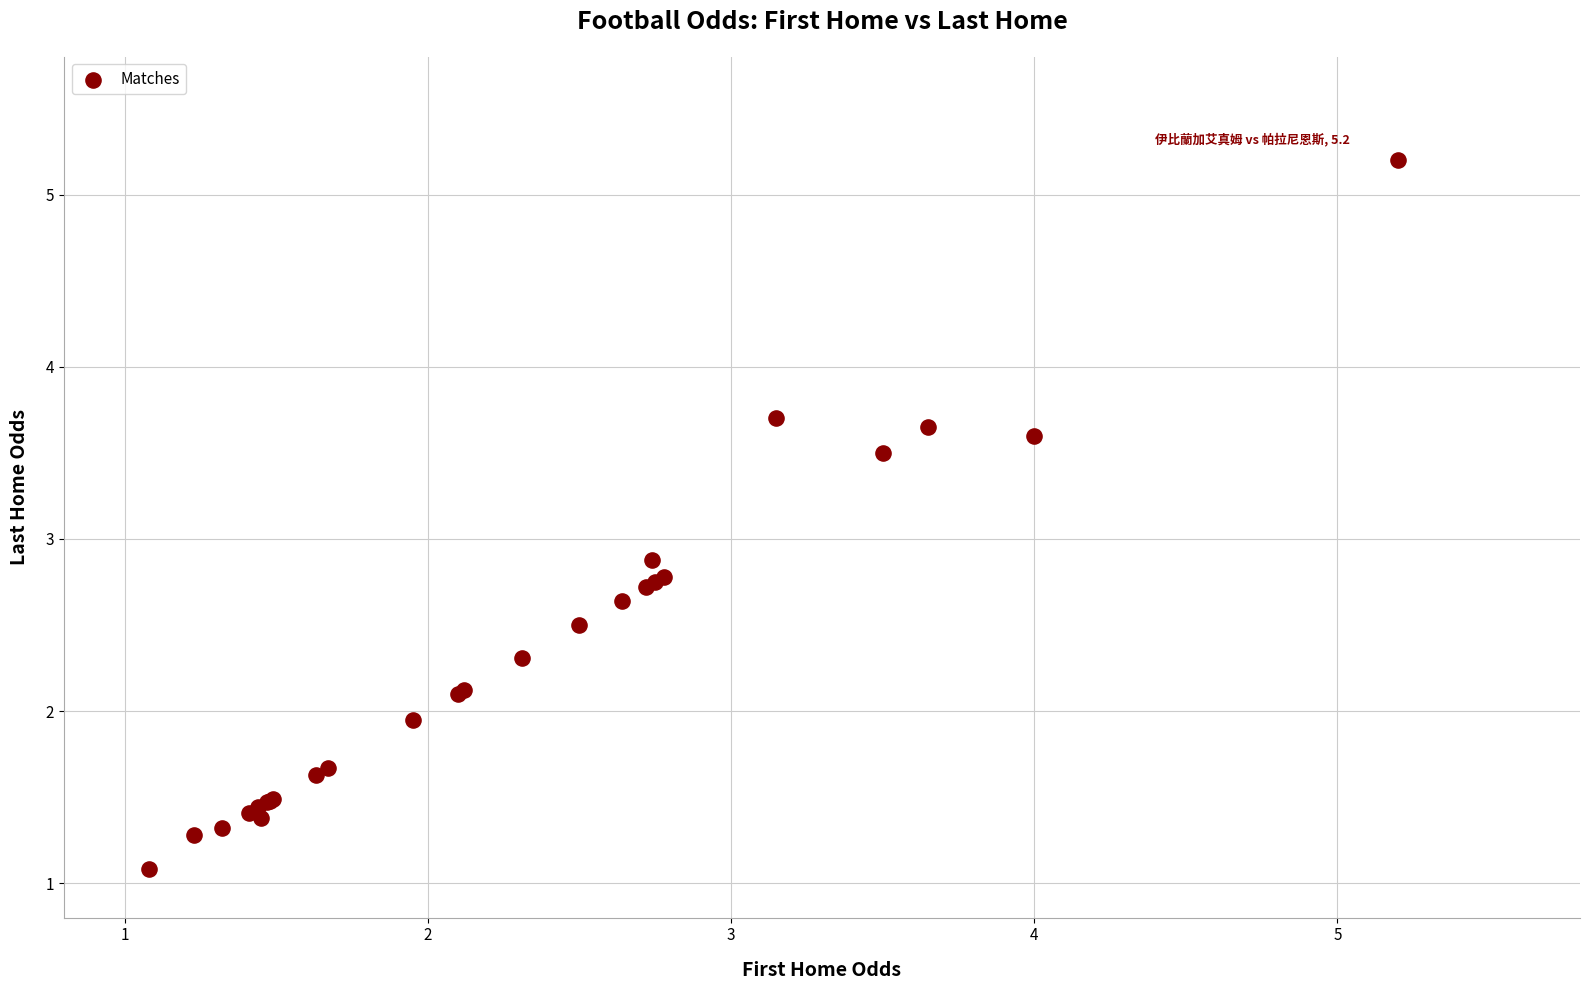

What Y value in the scatter plot is closest to 3?

2.9